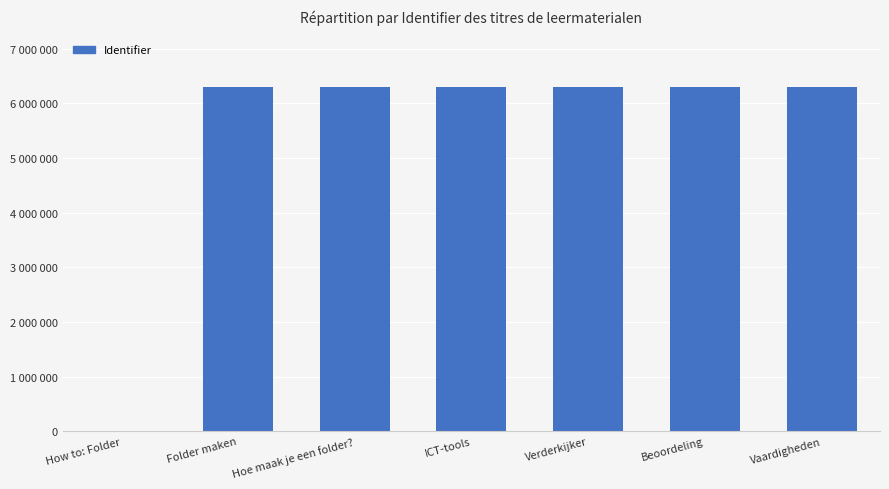

Rank the categories by value from highest to lowest.

Vaardigheden, ICT-tools, Beoordeling, Verderkijker, Hoe maak je een folder?, Folder maken, How to: Folder